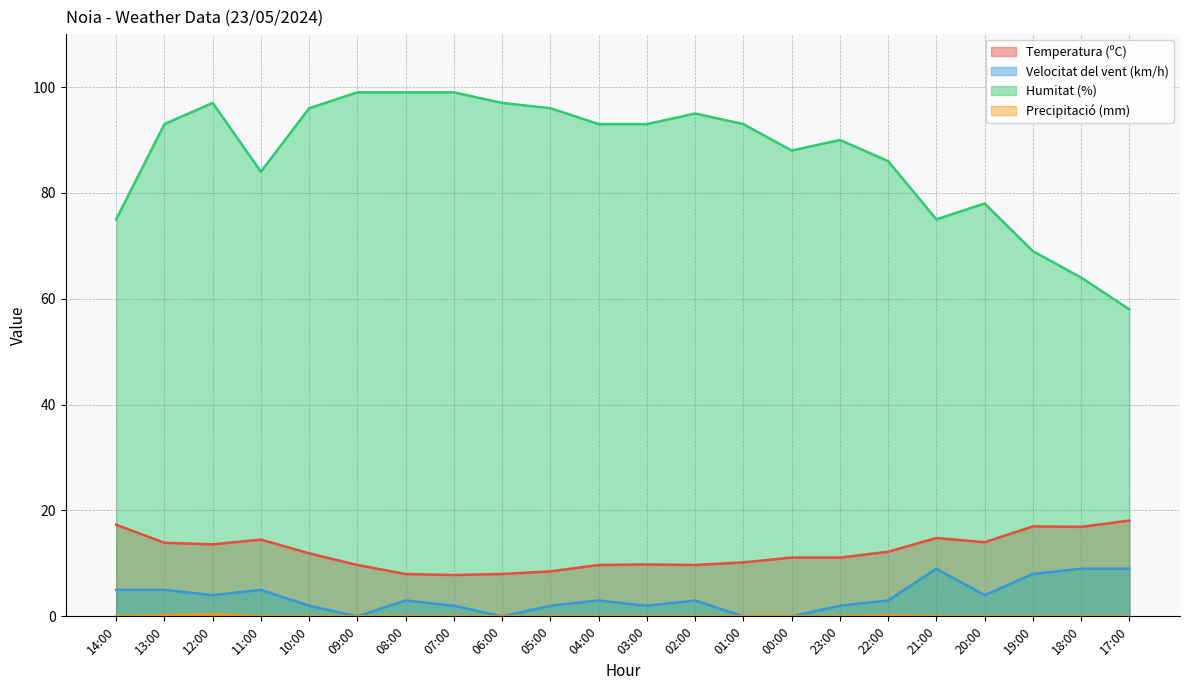

True or false: Precipitació (mm) has more than 0 points higher than both neighbors.

True